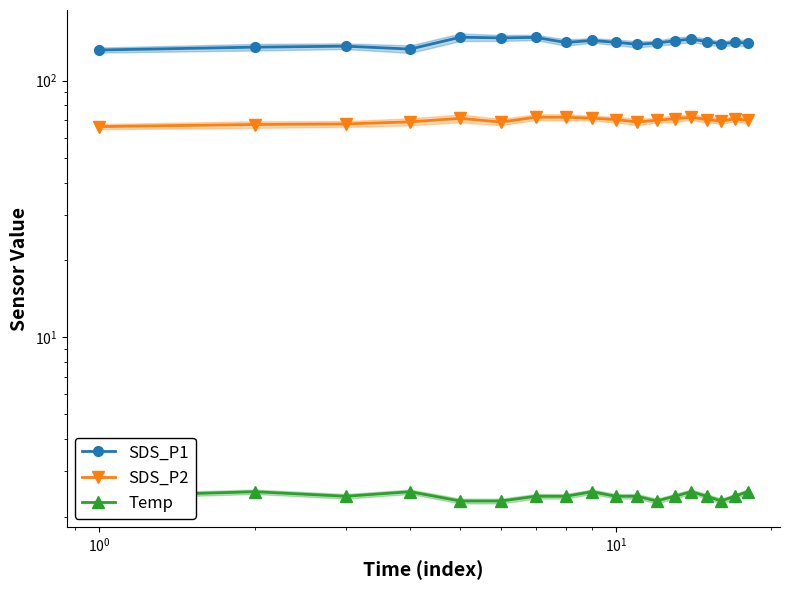

Is the value of Temp at 13 greater than the value of SDS_P1 at $\mathdefault{10^{2}}$?

No